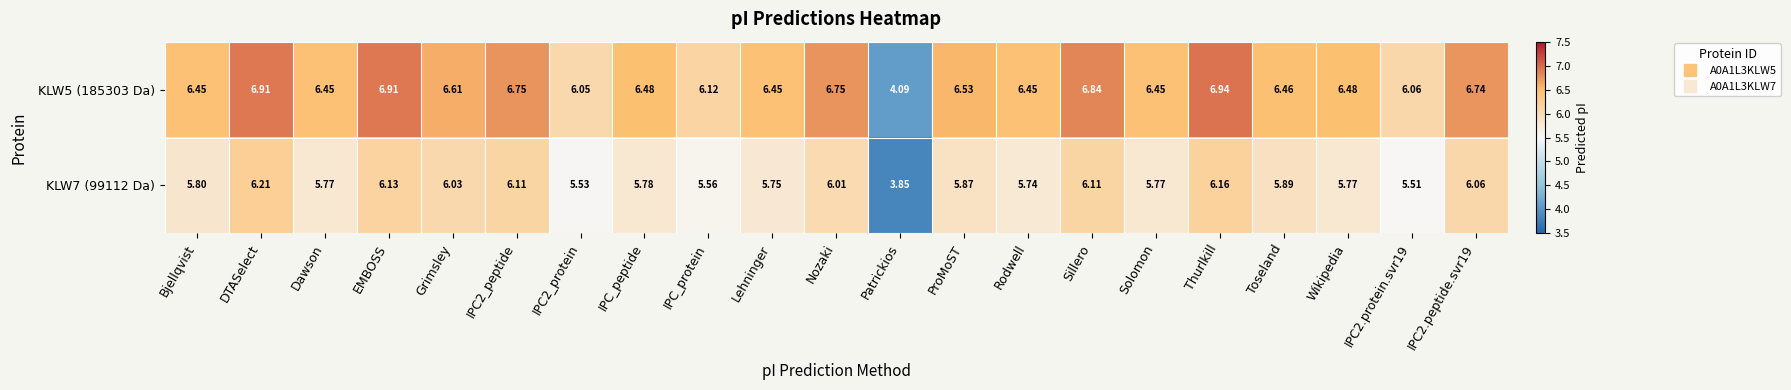

Where does the KLW7 (99112 Da) series first go above 5?

Bjellqvist